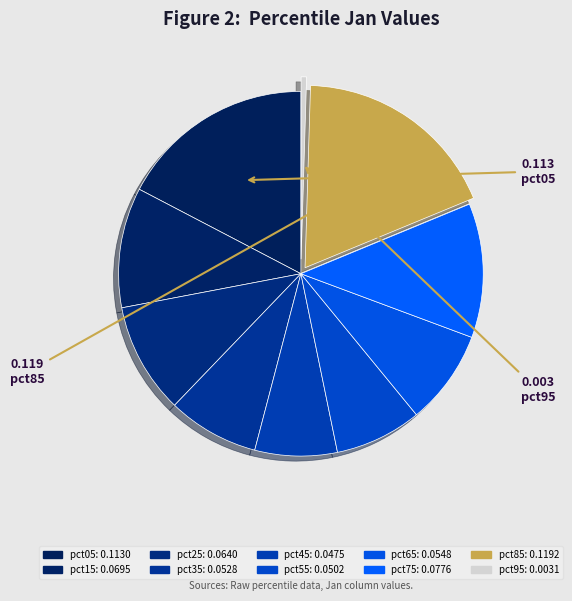

How many segments does this pie chart have?

10